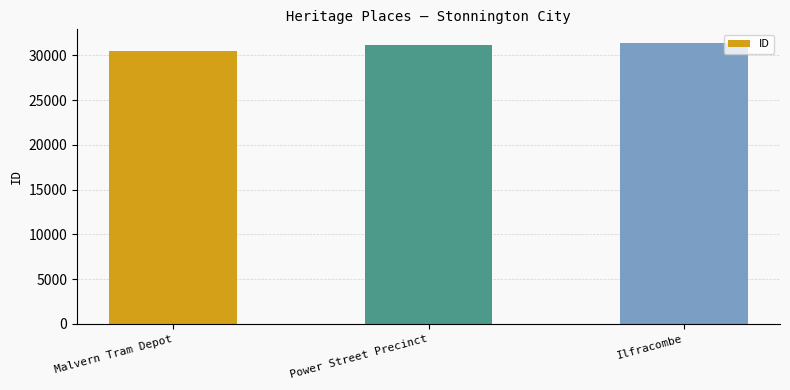

How many data points are less than 31190?

1